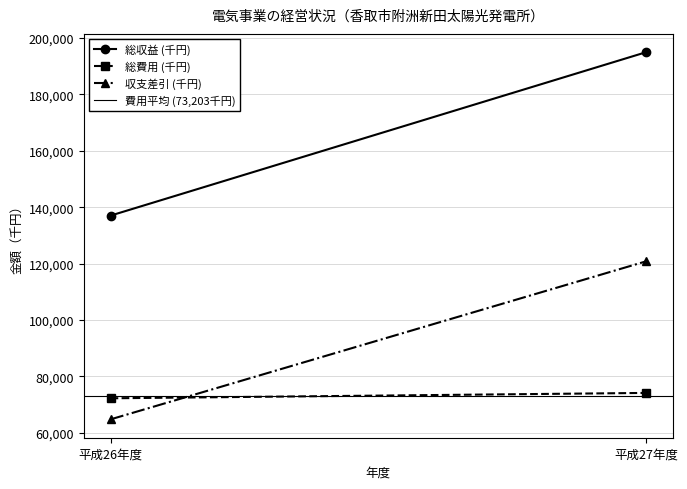

How many data points in 総費用 (千円) are less than 74155?

1